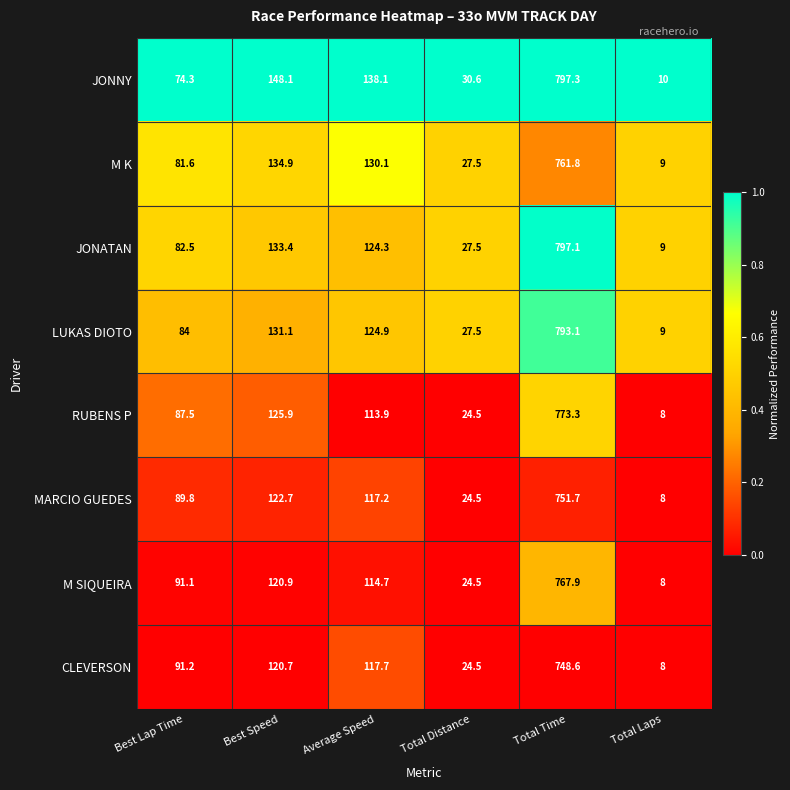

Rank the series at Best Lap Time from lowest to highest value.

JONNY, M K, JONATAN, LUKAS DIOTO, RUBENS P, MARCIO GUEDES, M SIQUEIRA, CLEVERSON